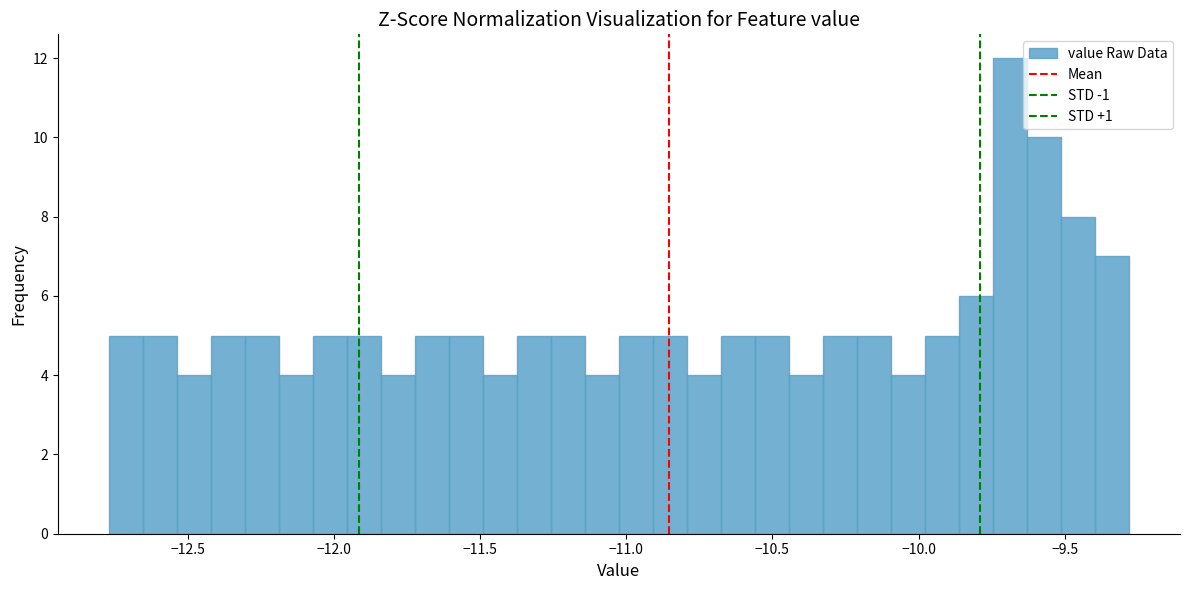

Read against the x-axis, roughly where is the centre of the tallest bar?

-9.70